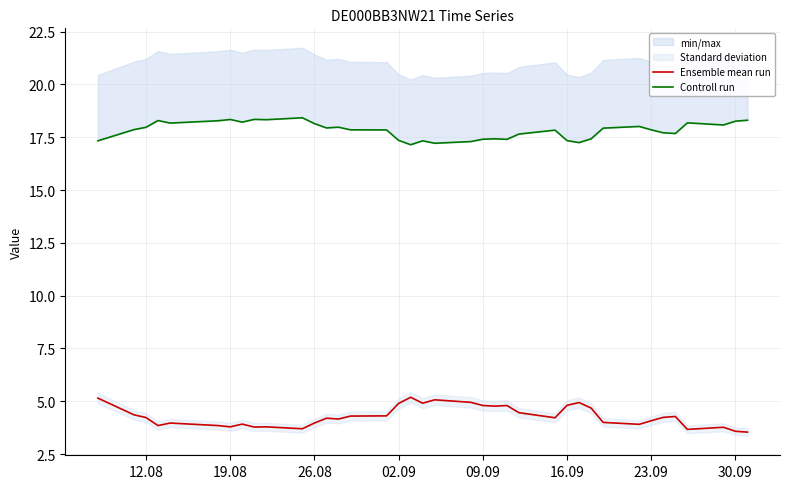

What is the value of the Controll run point at the 26th from the left?

17.8